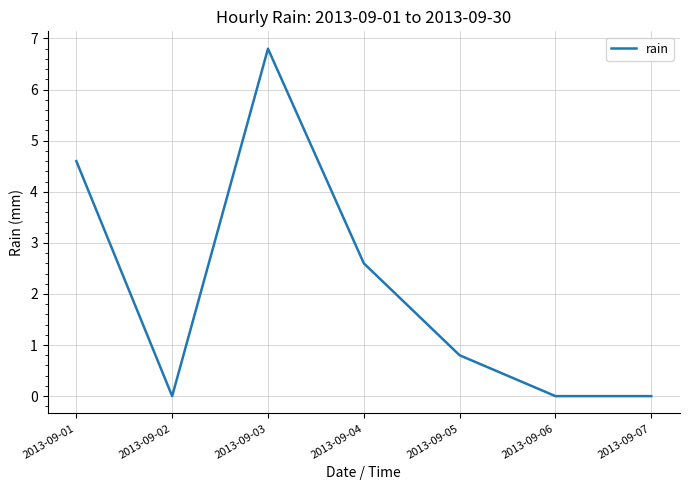

Reading left to right, extract all data points from this chart.

2013-09-01=4.6	2013-09-02=0.0	2013-09-03=6.8	2013-09-04=2.6	2013-09-05=0.8	2013-09-06=0.0	2013-09-07=0.0